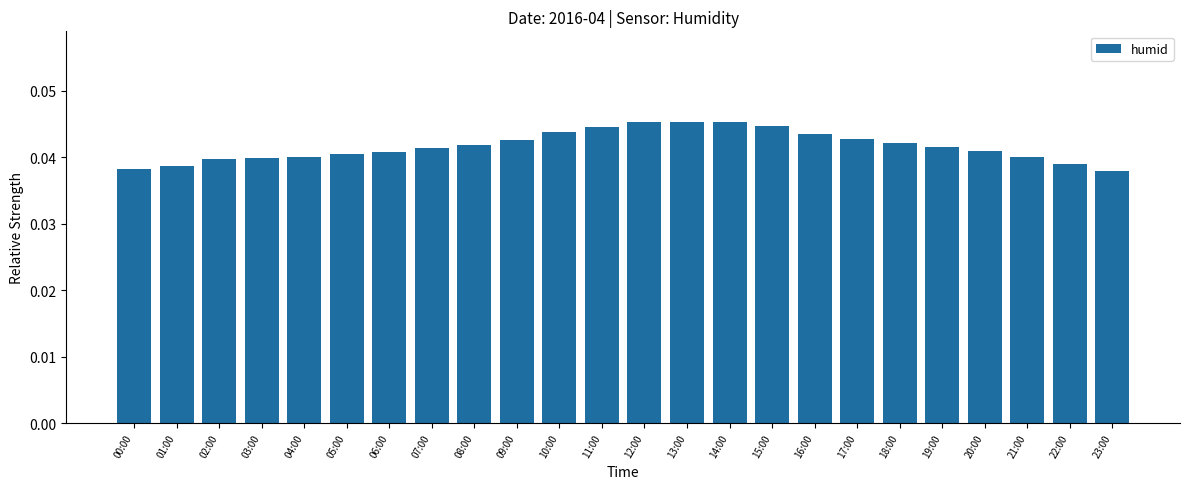

Between 03:00 and 19:00, which is larger?

19:00